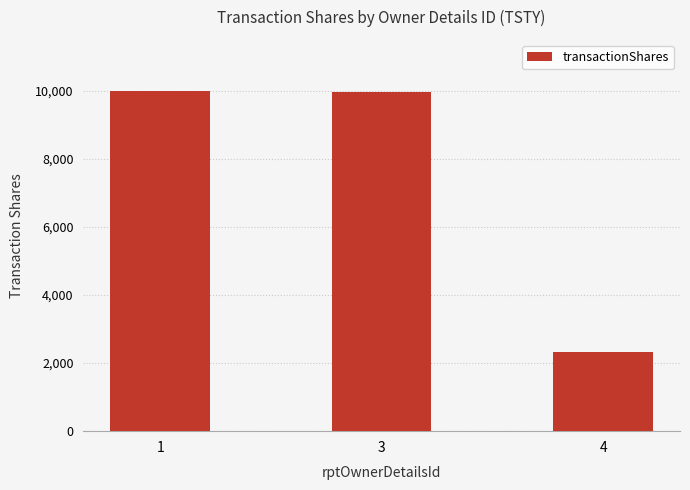

What is the minimum value shown in the chart?

2323